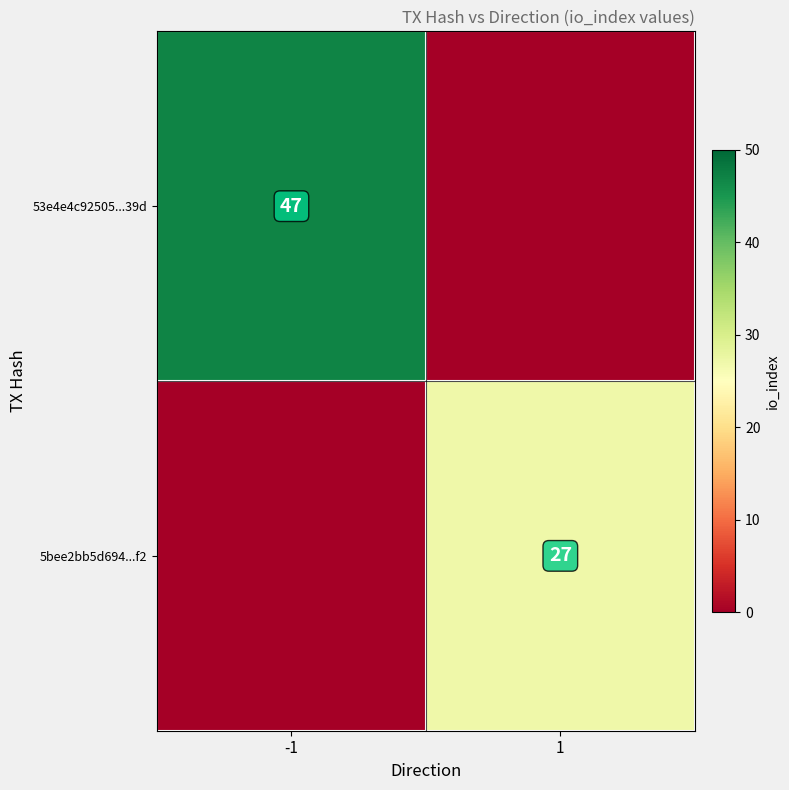

Is the value of 53e4e4c92505...39d at -1 greater than the value of 5bee2bb5d694...f2 at 1?

Yes